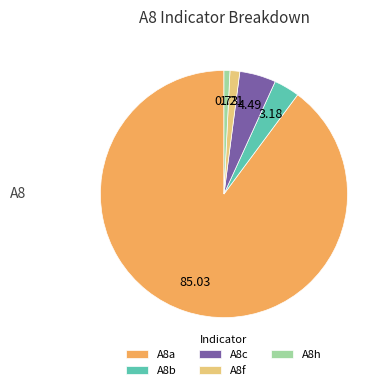

Between A8f and A8a, which is larger?

A8a